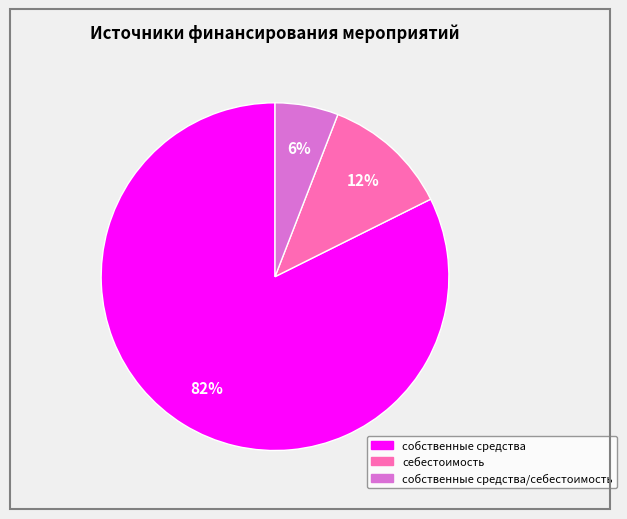

Is there a majority slice in this chart?

Yes